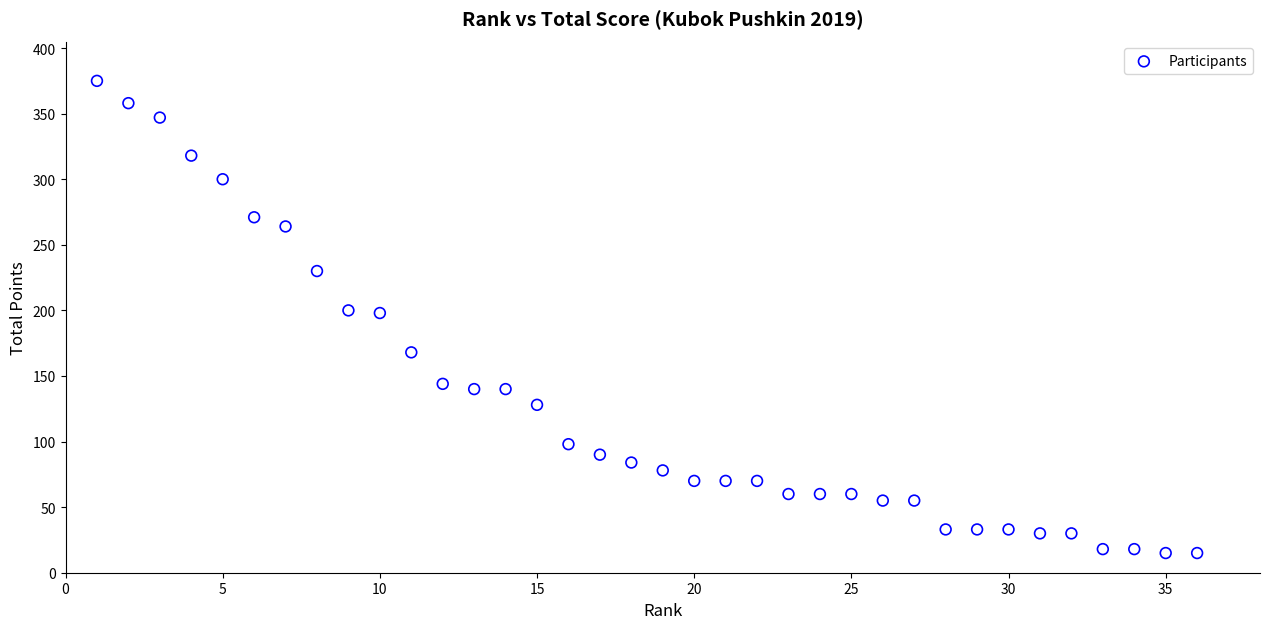

What is the range of X values (max minus min)?

35